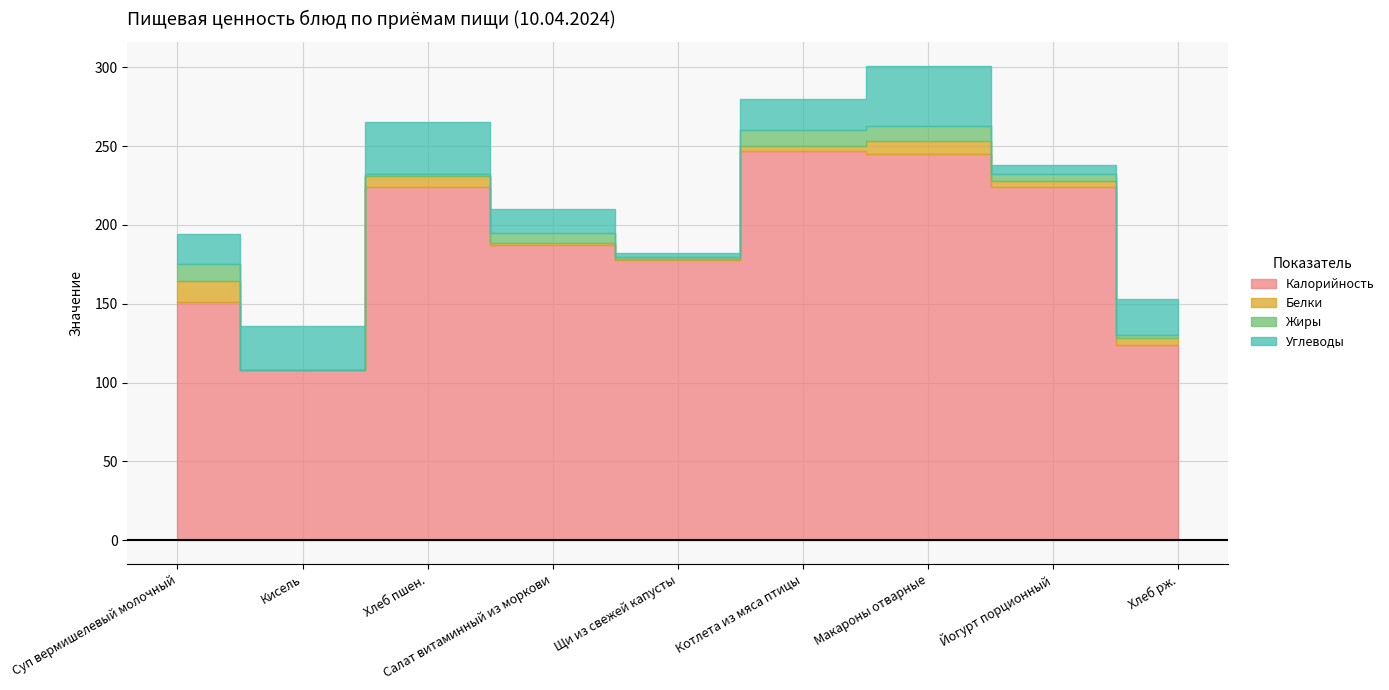

Which category has the lowest value across all series?

Кисель